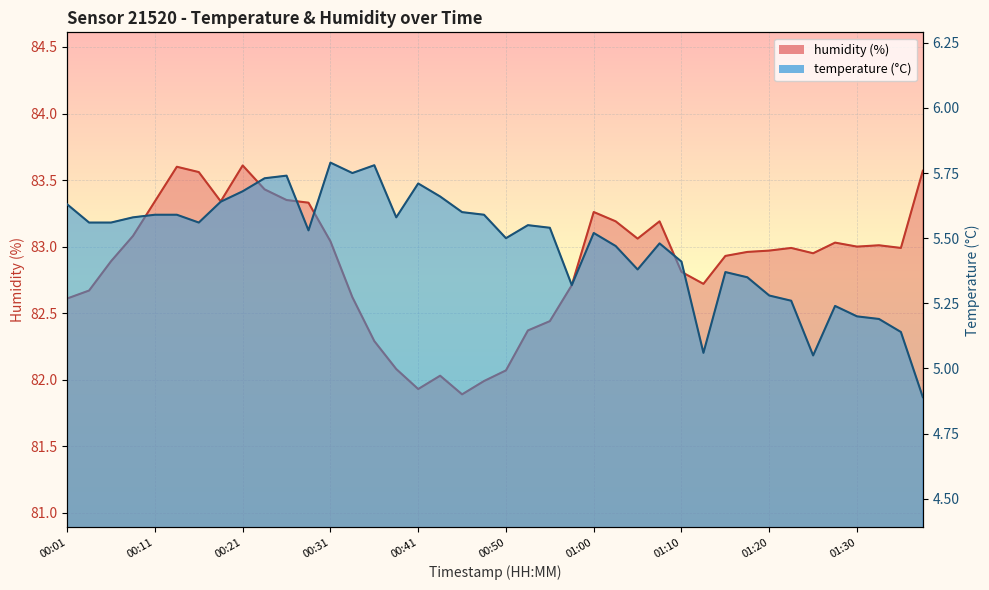

True or false: temperature has more than 2 points higher than both neighbors.

True